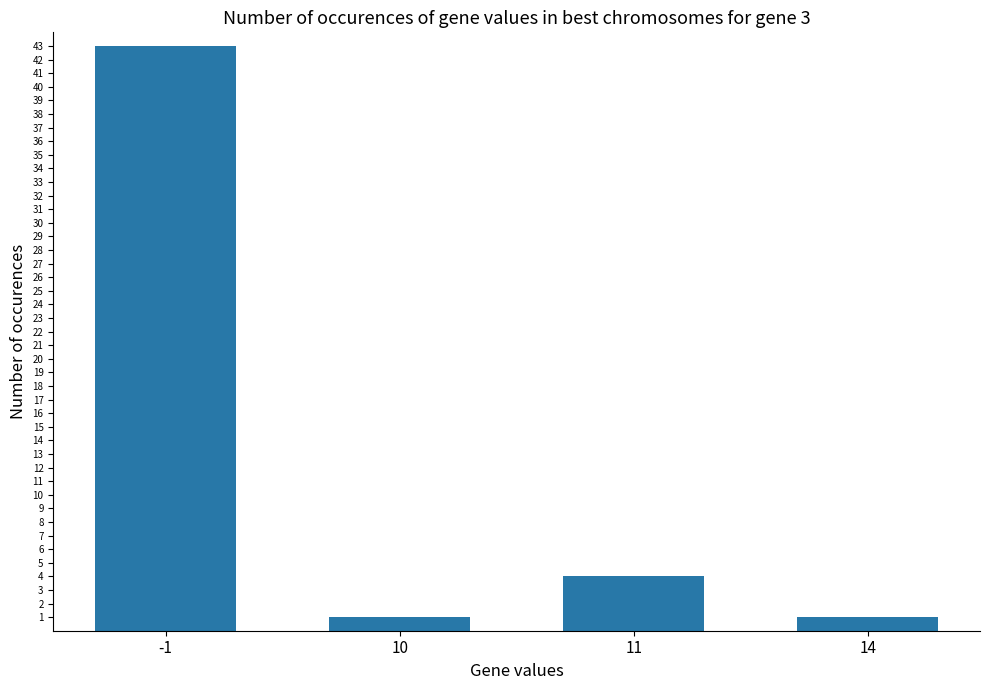

True or false: the data shows 1 at 14.

True